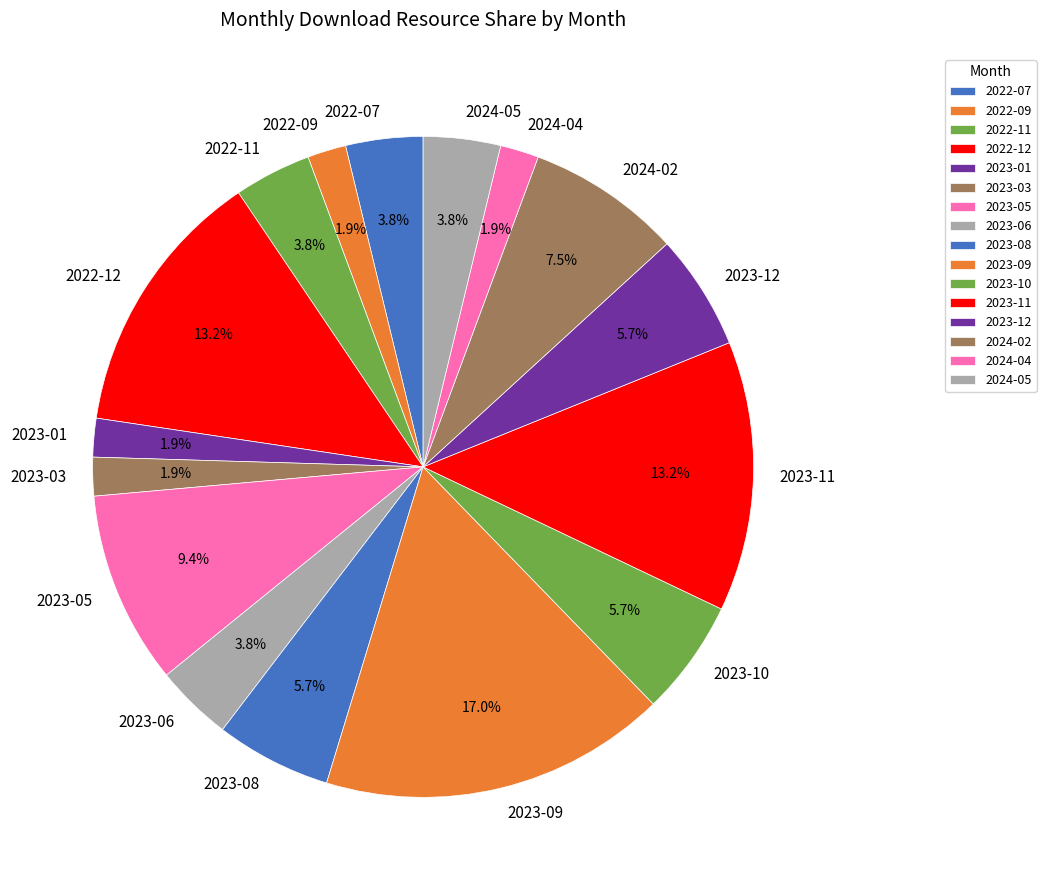

True or false: 2024-04 accounts for 2% of the total.

True